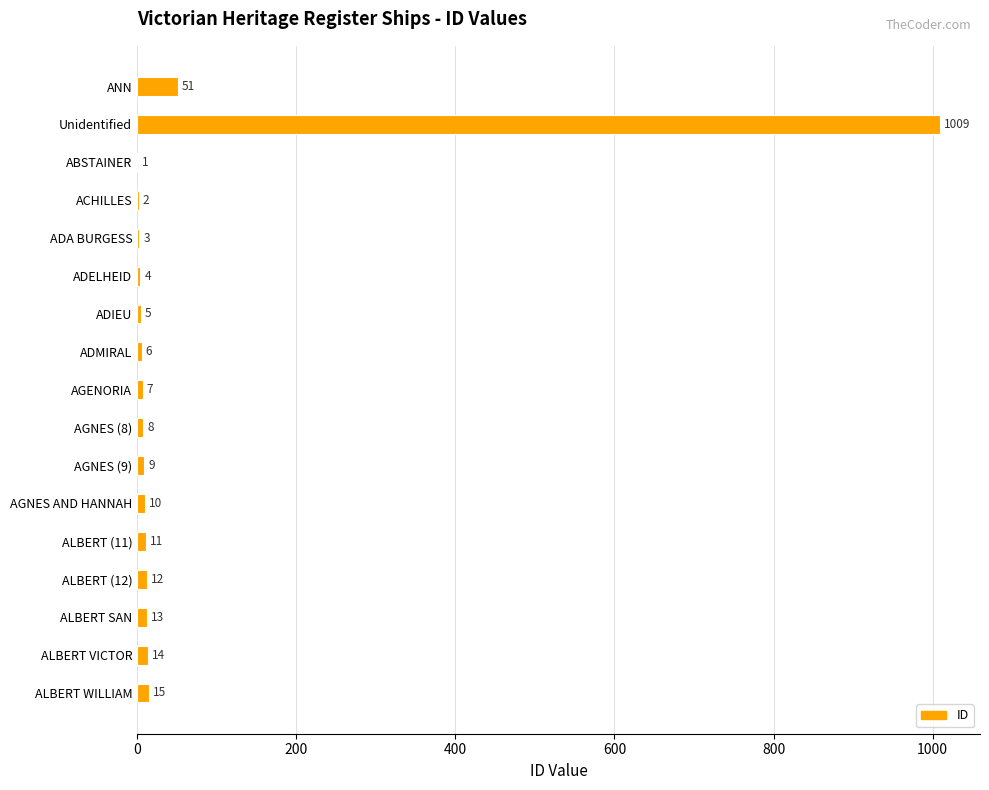

How many data points does each series have?

17